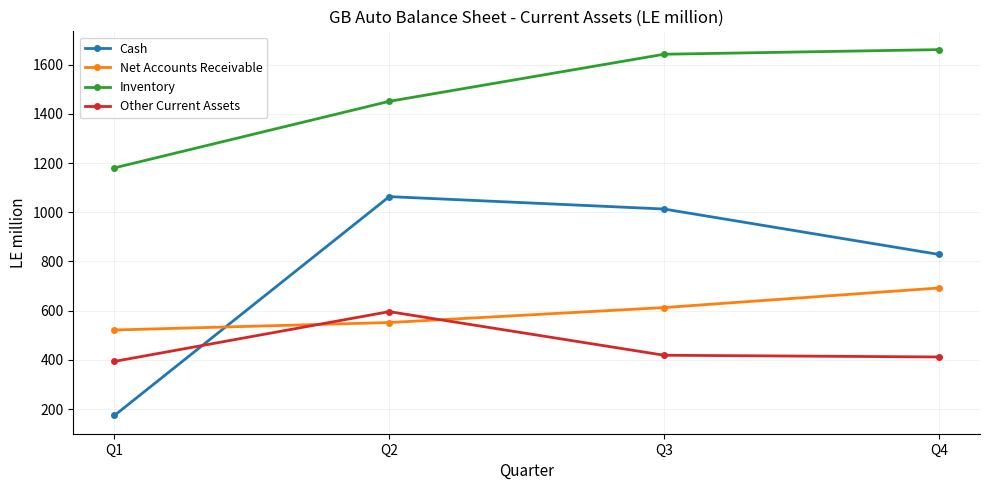

At which label does Cash first exceed 1013?

Q2